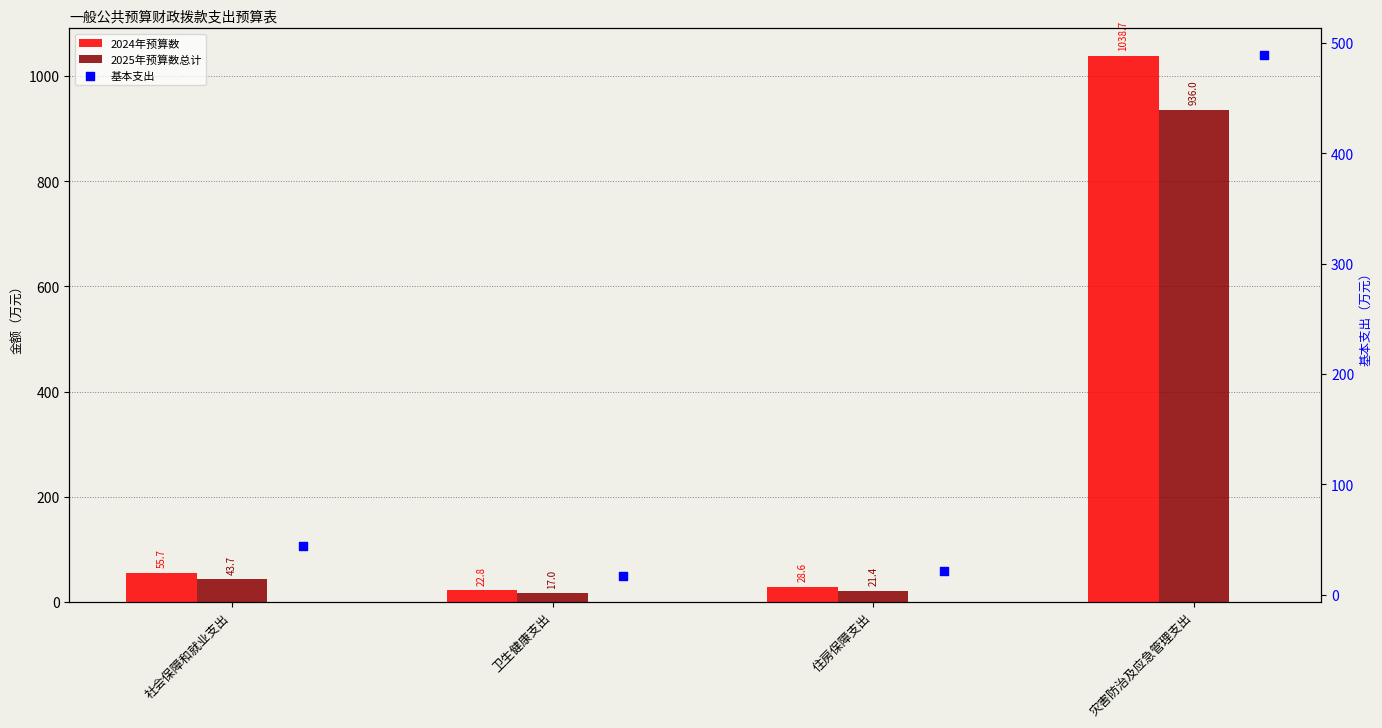

What is the total value across all series at 社会保障和就业支出?

143.1